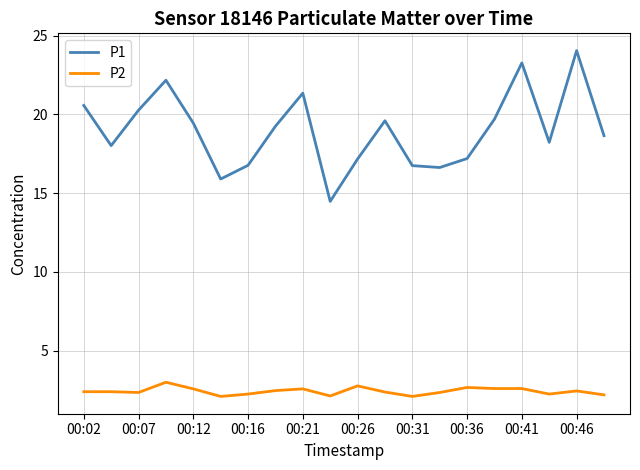

True or false: P2 and P1 intersect in this chart.

False